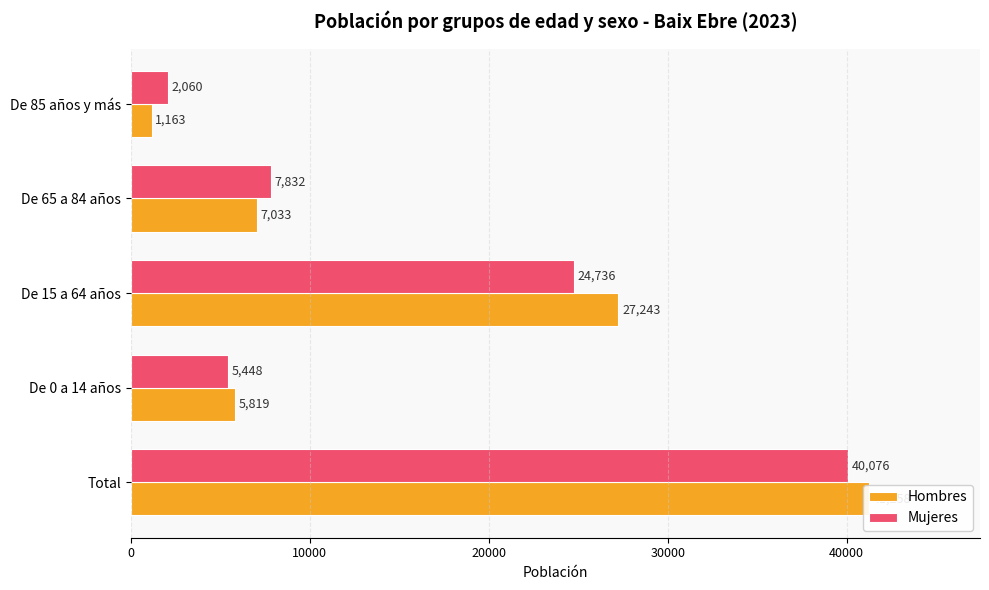

Is it true that Hombres equals 27243 at De 15 a 64 años?

True